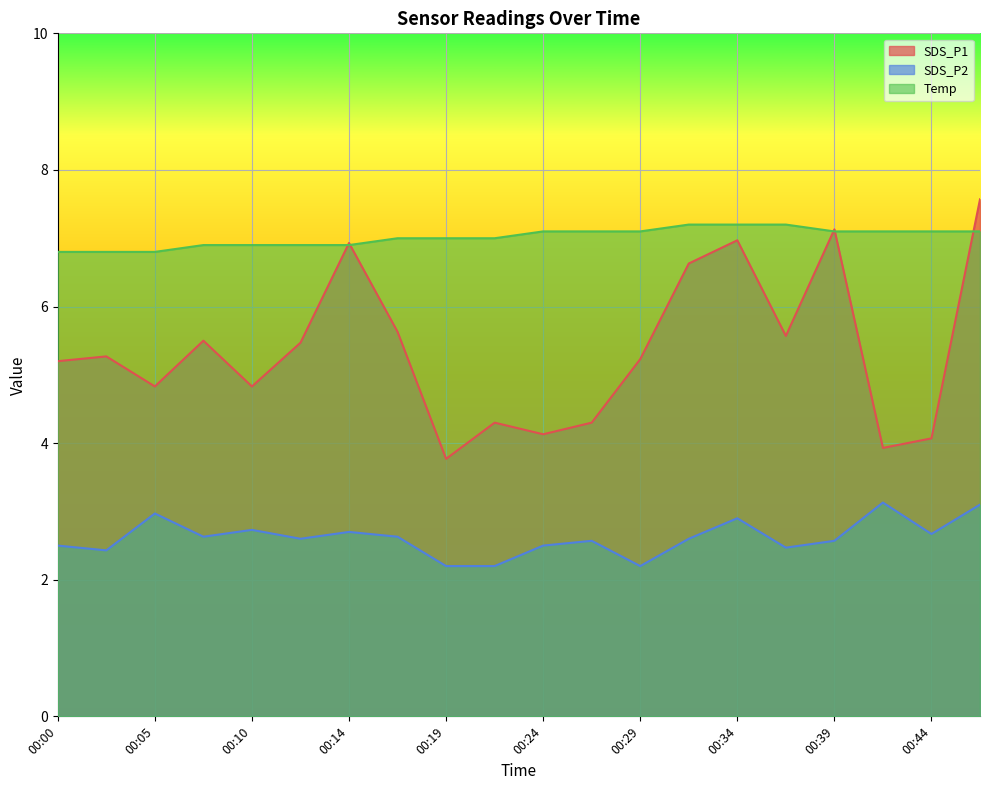

What is the sum of all SDS_P1 values?

107.3